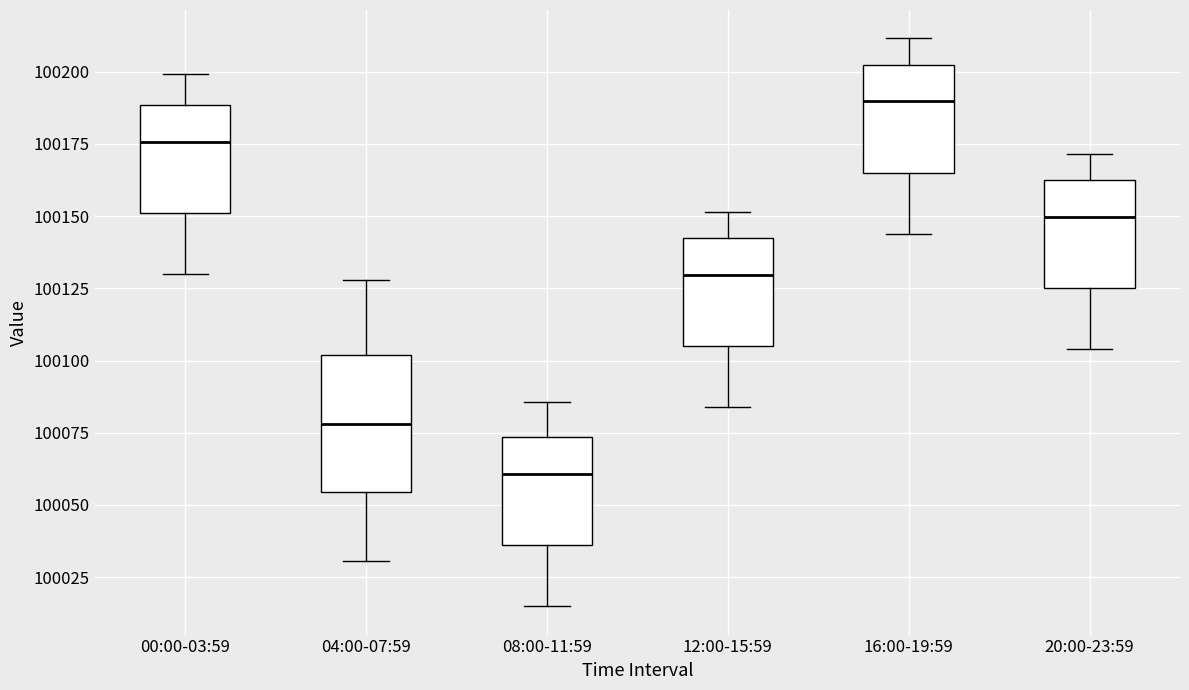

Reading left to right, transcribe this box plot: for each box, give where its median line is, the range the box spans, and where its two whiskers end, as read against the y-axis. The values are not printed on the chart, so give them approximately, as read against the axis.

00:00-03:59: median 100175, box 100150 to 100190, whiskers 100130 to 100200
04:00-07:59: median 100080, box 100055 to 100100, whiskers 100030 to 100130
08:00-11:59: median 100060, box 100035 to 100075, whiskers 100015 to 100085
12:00-15:59: median 100130, box 100105 to 100140, whiskers 100085 to 100150
16:00-19:59: median 100190, box 100165 to 100200, whiskers 100145 to 100210
20:00-23:59: median 100150, box 100125 to 100160, whiskers 100105 to 100170